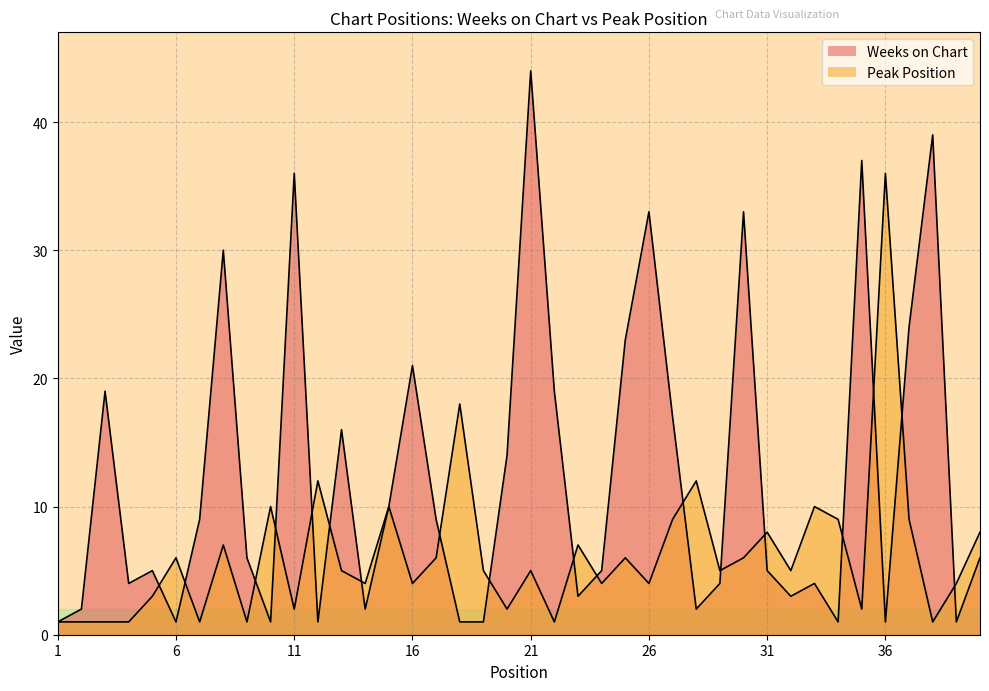

How many lines are shown in the chart?

2